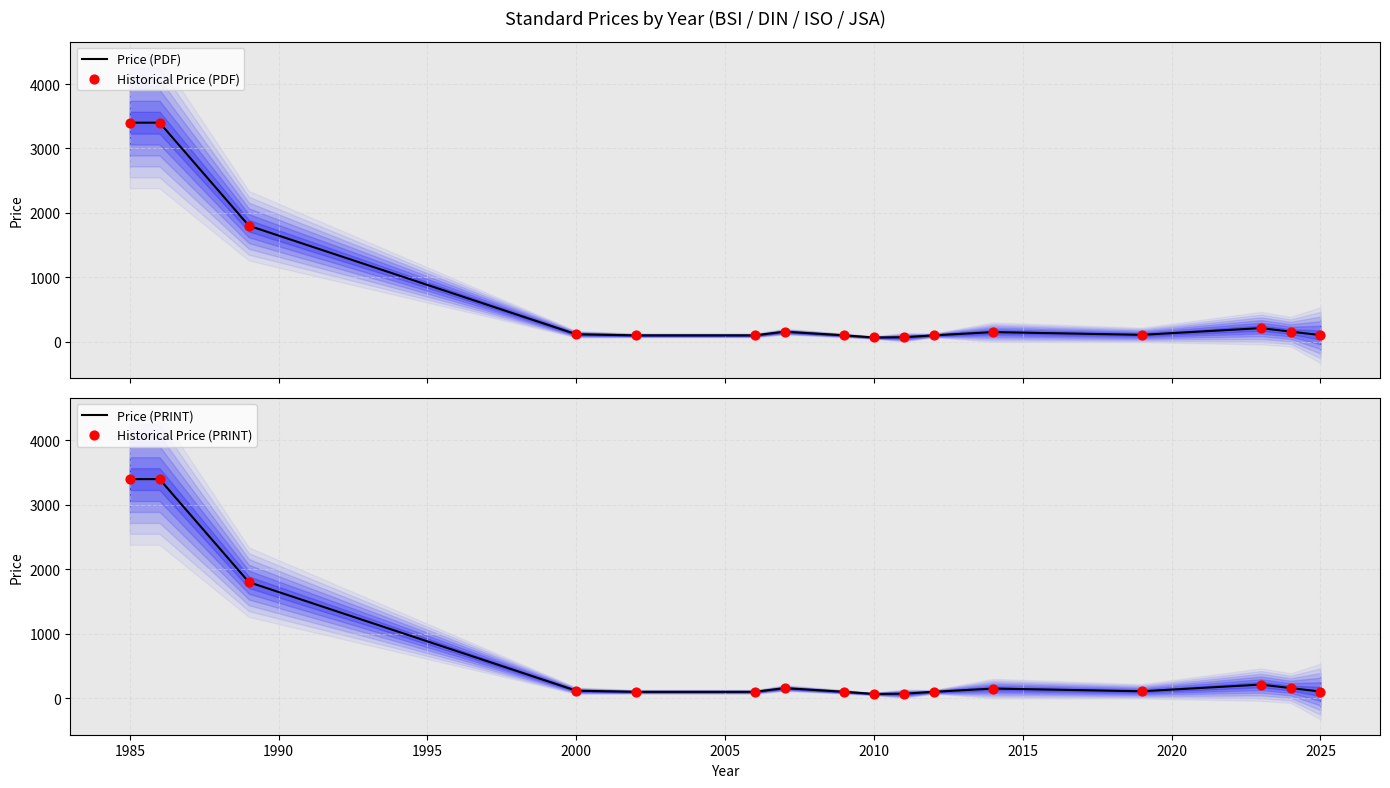

Which series has the largest Y range (max minus min)?

Price (PDF)